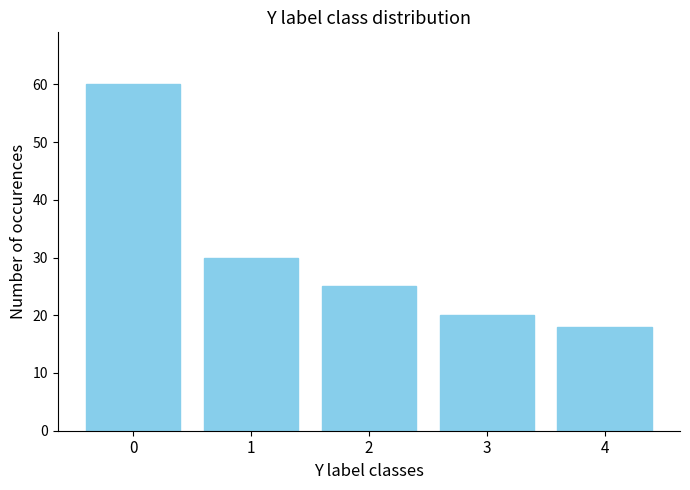

What is the average value?

31